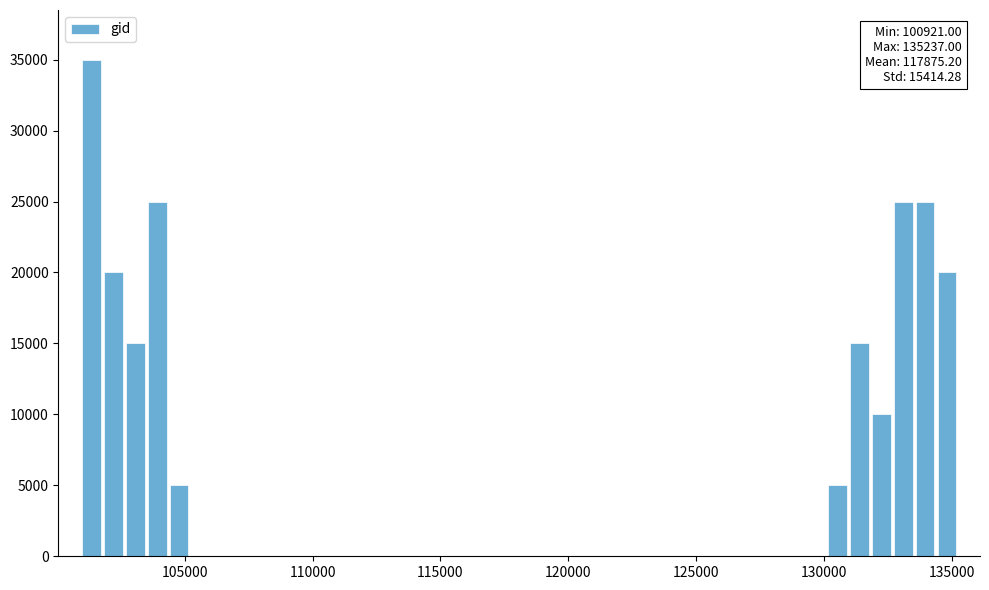

Around what value on the x-axis is the tallest bar? Give the approximate position of its centre, as read against the axis.

101500